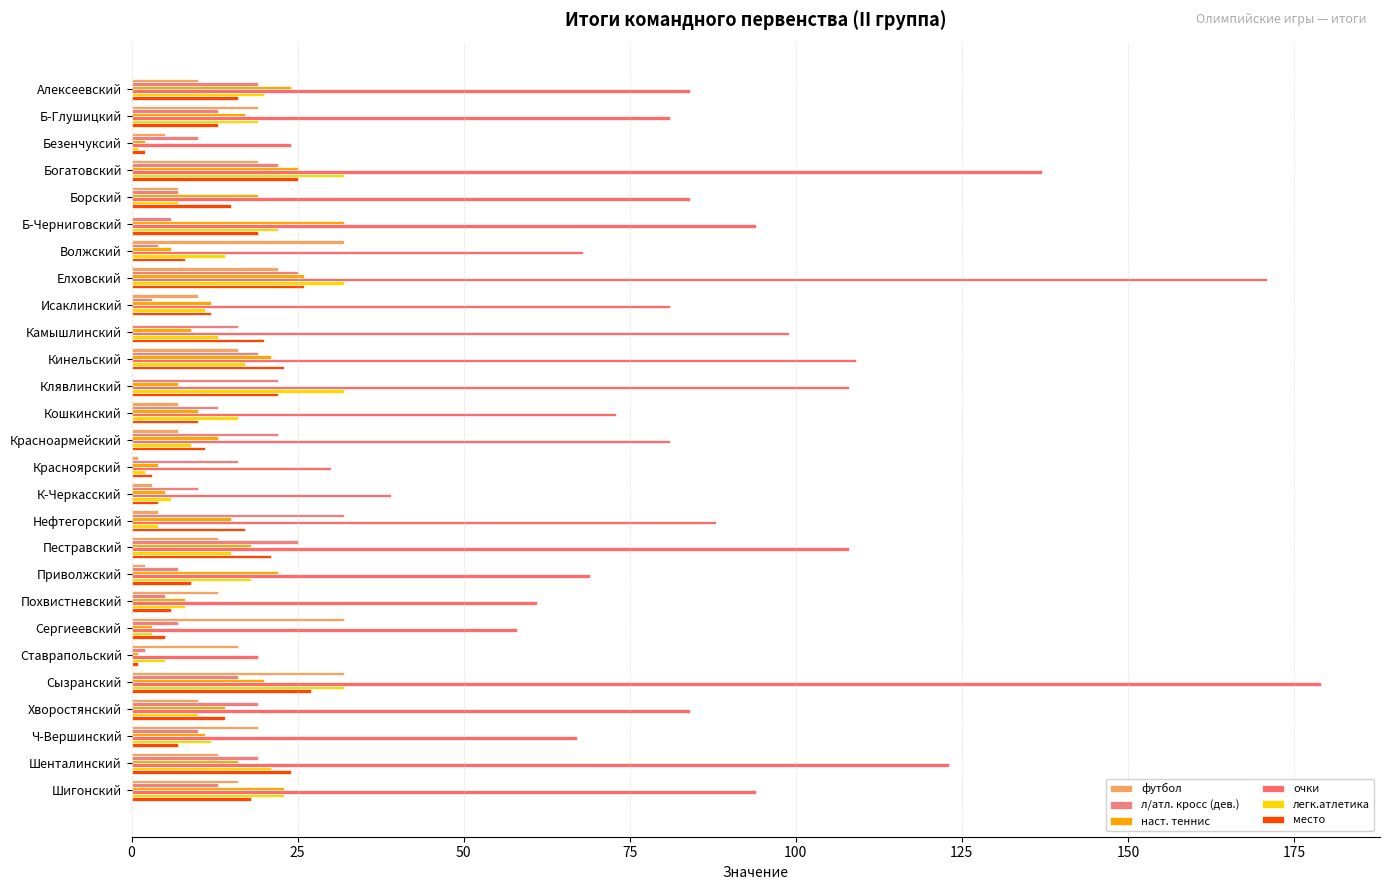

How many distinct data groups are displayed?

6